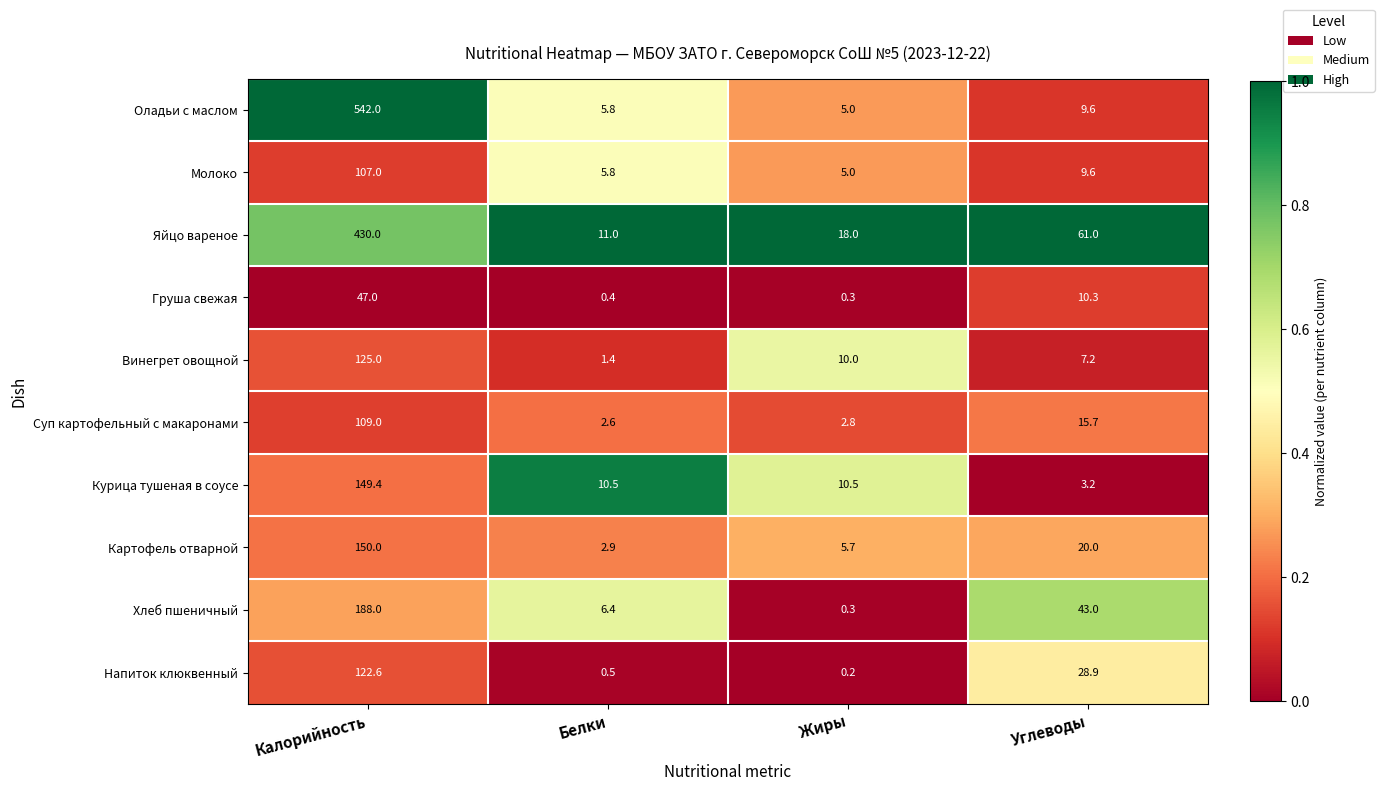

At how many categories does at least one series exceed 0?

4